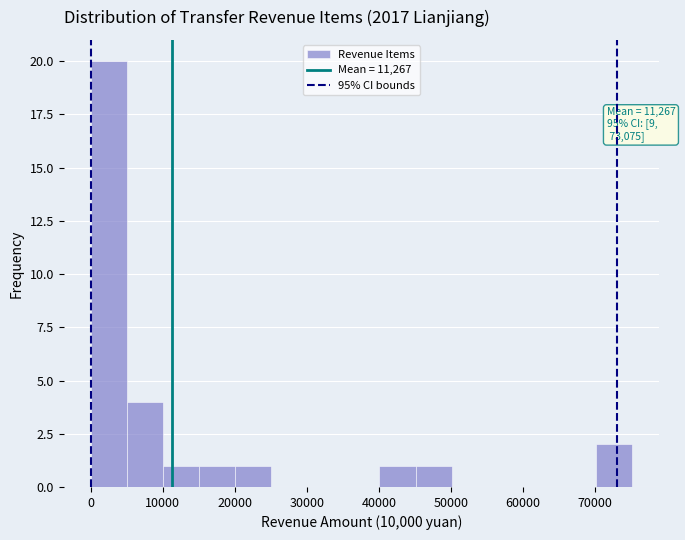

Which range on the x-axis has the tallest bar?

0 to 5000